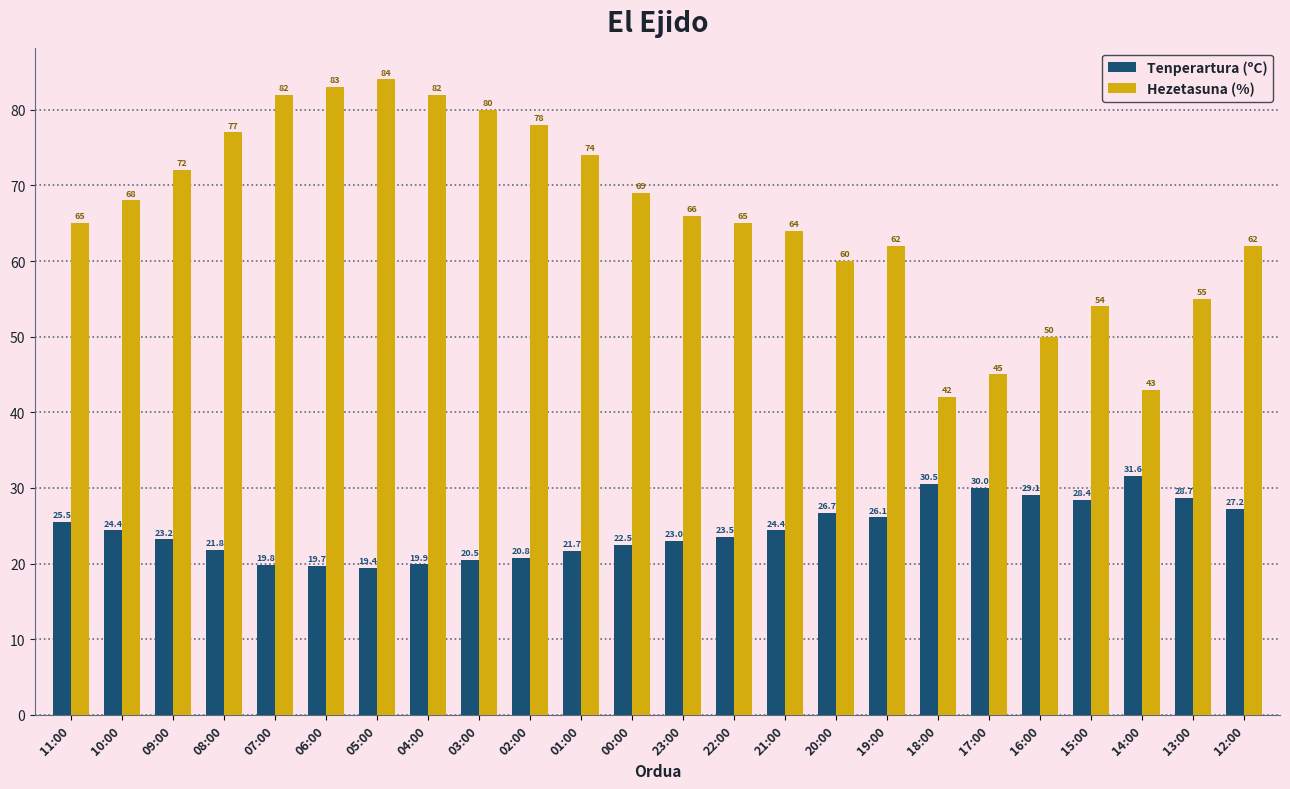

What is the spread (max minus min) of values at 19:00?

35.9